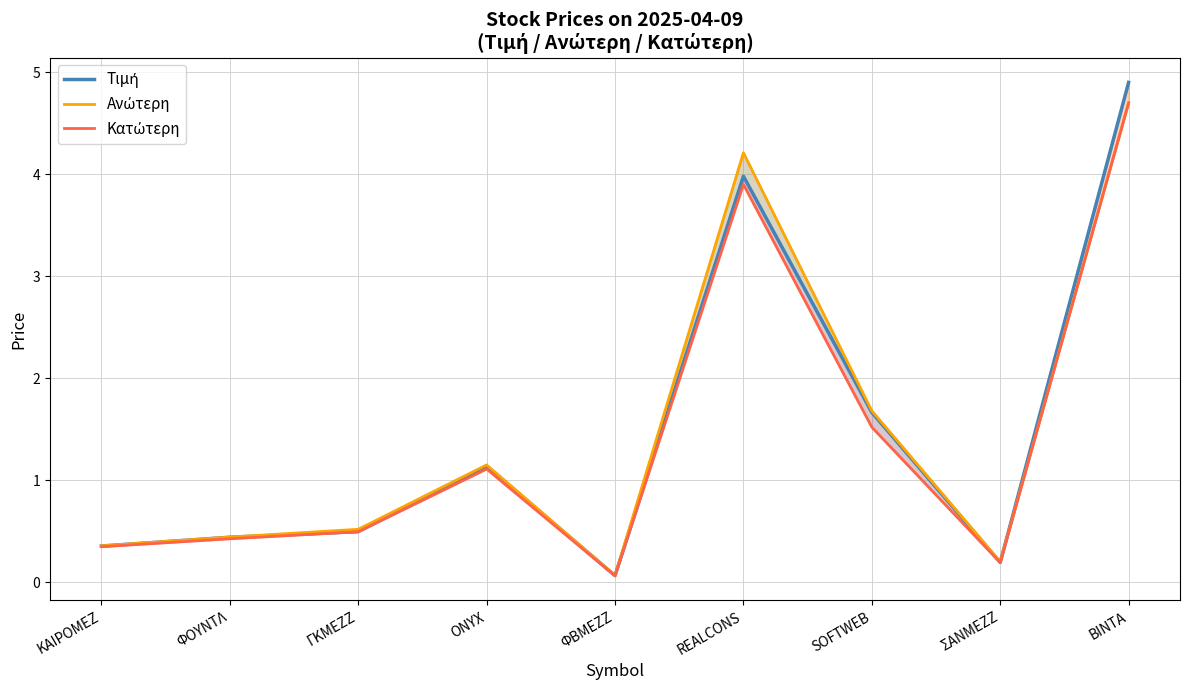

Reading left to right, what are all the values shown in this chart?

Τιμή: ΚΑΙΡΟΜΕΖ=0.4	ΦΟΥΝΤΛ=0.4	ΓΚΜΕΖΖ=0.5	ONYX=1.1	ΦΒΜΕΖΖ=0.1	REALCONS=4.0	SOFTWEB=1.7	ΣΑΝΜΕΖΖ=0.2	ΒΙΝΤΑ=4.9
Ανώτερη: ΚΑΙΡΟΜΕΖ=0.4	ΦΟΥΝΤΛ=0.4	ΓΚΜΕΖΖ=0.5	ONYX=1.1	ΦΒΜΕΖΖ=0.1	REALCONS=4.2	SOFTWEB=1.7	ΣΑΝΜΕΖΖ=0.2	ΒΙΝΤΑ=4.7
Κατώτερη: ΚΑΙΡΟΜΕΖ=0.3	ΦΟΥΝΤΛ=0.4	ΓΚΜΕΖΖ=0.5	ONYX=1.1	ΦΒΜΕΖΖ=0.1	REALCONS=3.9	SOFTWEB=1.5	ΣΑΝΜΕΖΖ=0.2	ΒΙΝΤΑ=4.7